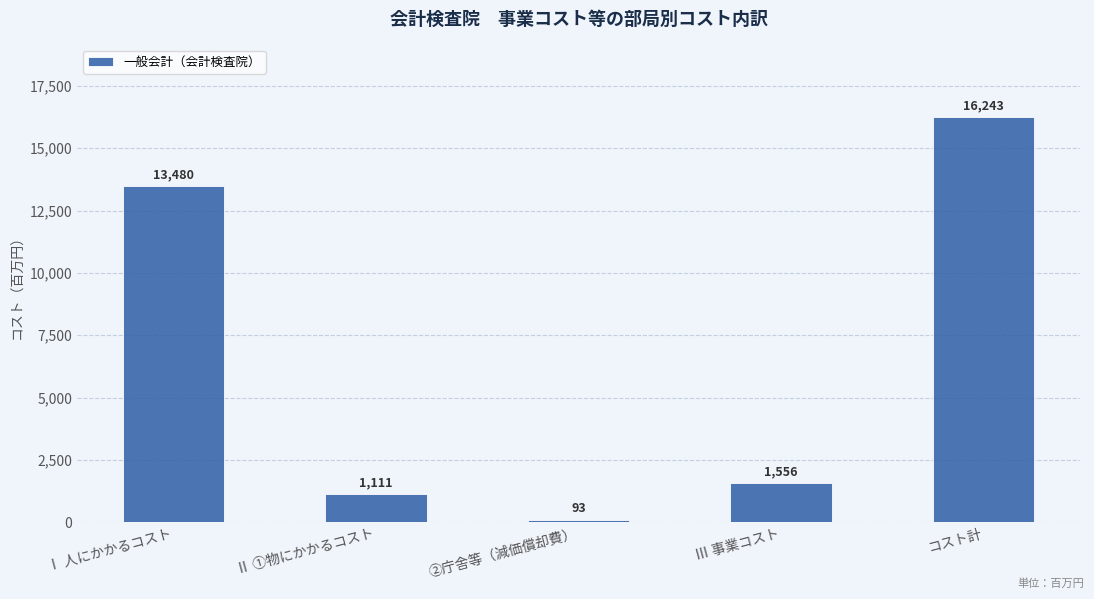

List the labels in order of value, smallest first.

②庁舎等（減価償却費）, Ⅱ ①物にかかるコスト, Ⅲ 事業コスト, Ⅰ 人にかかるコスト, コスト計